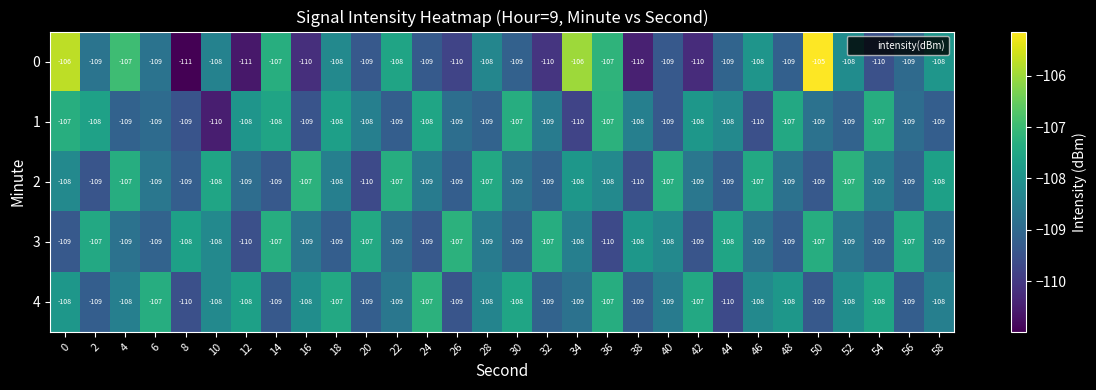

What is the minimum value shown in the chart?

-111